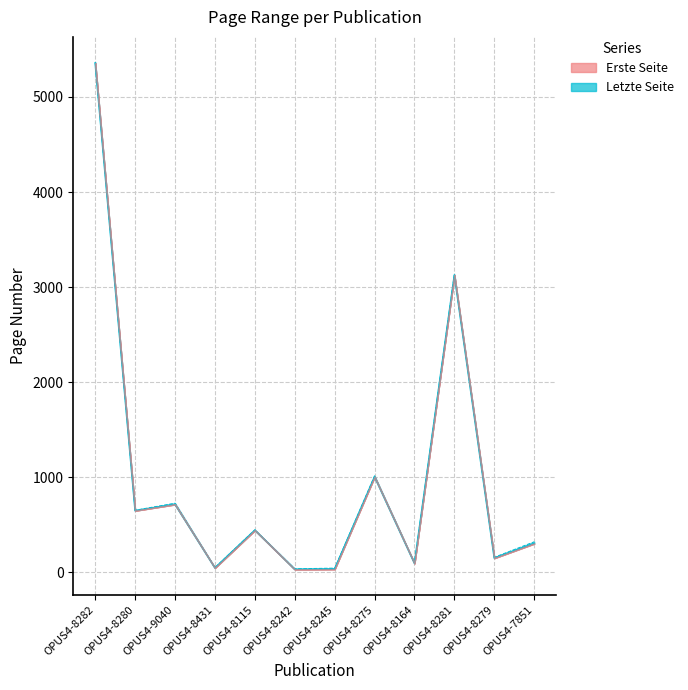

List the series in order of their overall mean, highest first.

Letzte Seite, Erste Seite